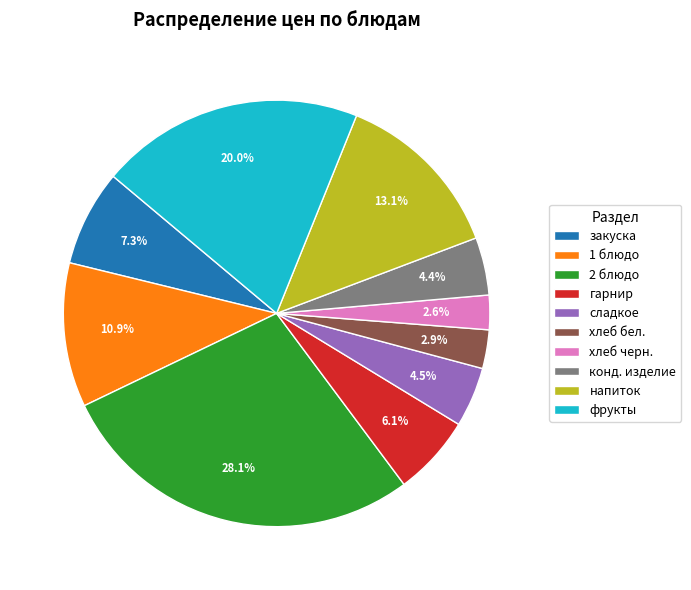

Is конд. изделие the majority of the pie?

No